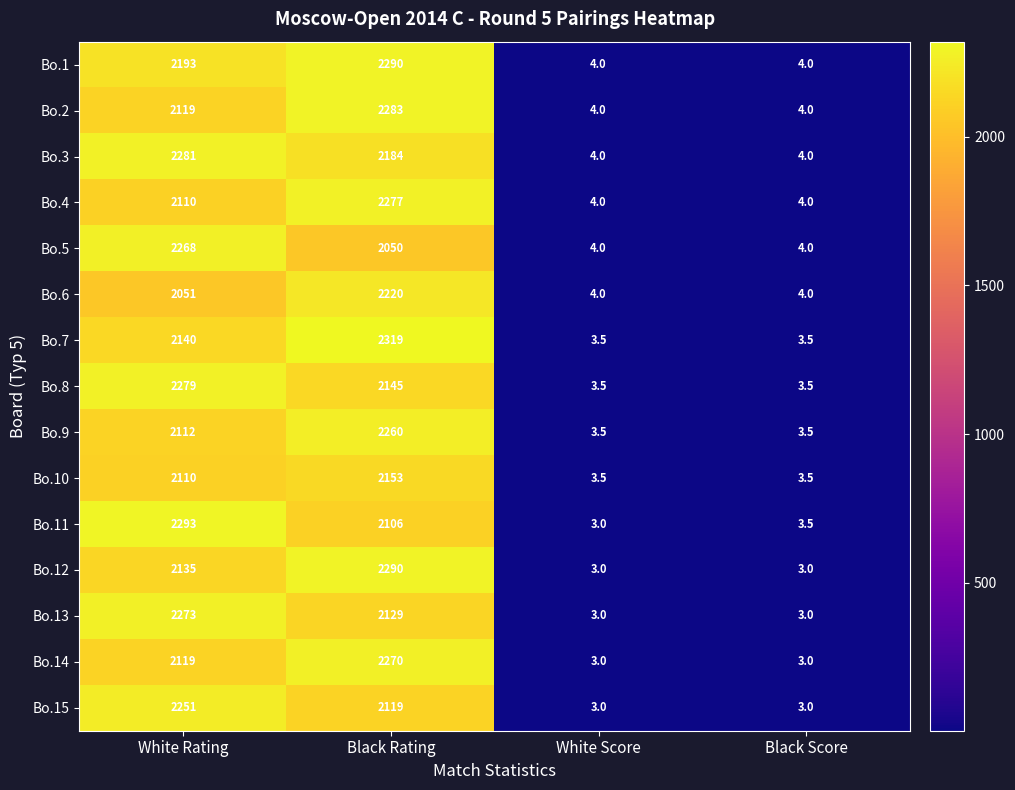

Which series has the largest total across all categories?

Bo.1